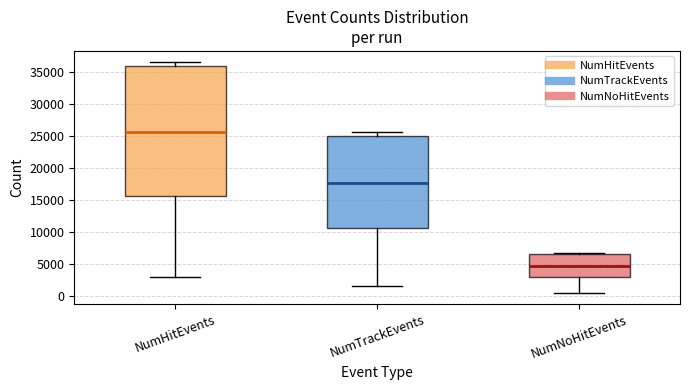

Reading left to right, read every box against the y-axis: the position of its median line, the range the box covers, and the ends of its whiskers. The values are not printed on the chart, so give them approximately, as read against the axis.

NumHitEvents: median 25500, box 15500 to 36000, whiskers 3000 to 36500
NumTrackEvents: median 17500, box 10500 to 25000, whiskers 1500 to 25500
NumNoHitEvents: median 5000, box 3000 to 6500, whiskers 500 to 7000